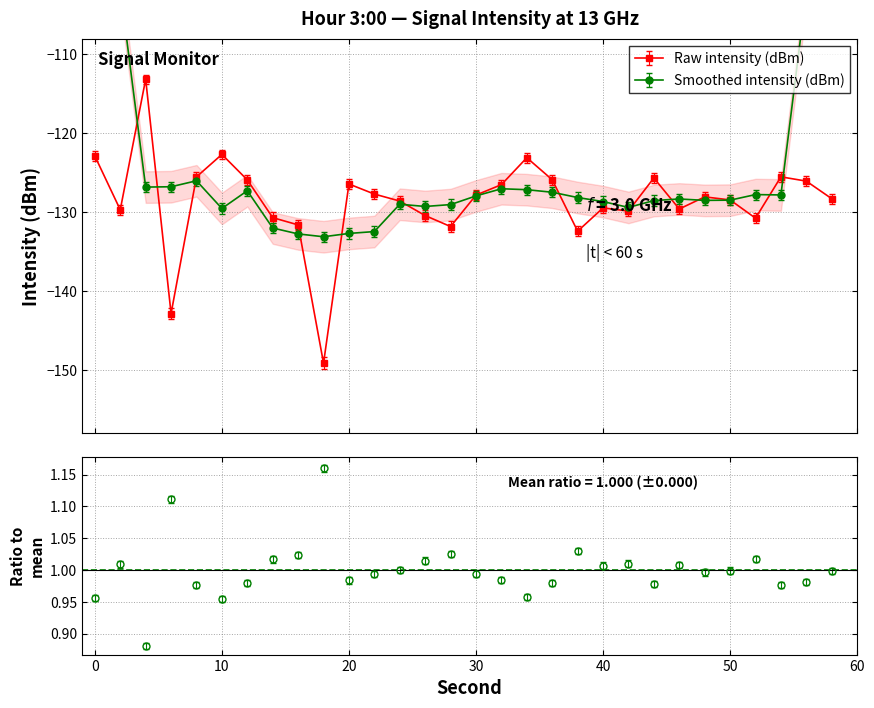

What is the sum of all values?

-3856.0